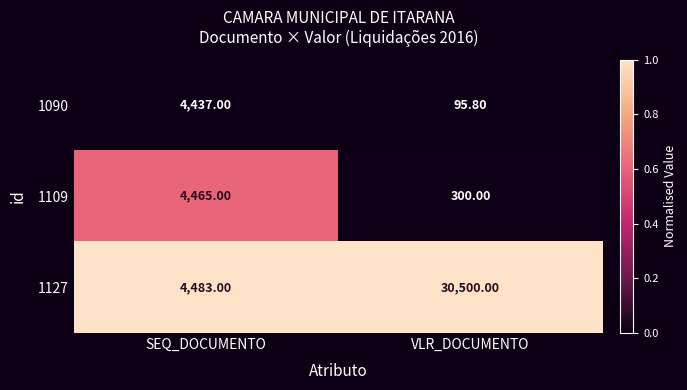

What is the difference between the maximum and minimum values in the 1109 series?

4165.0